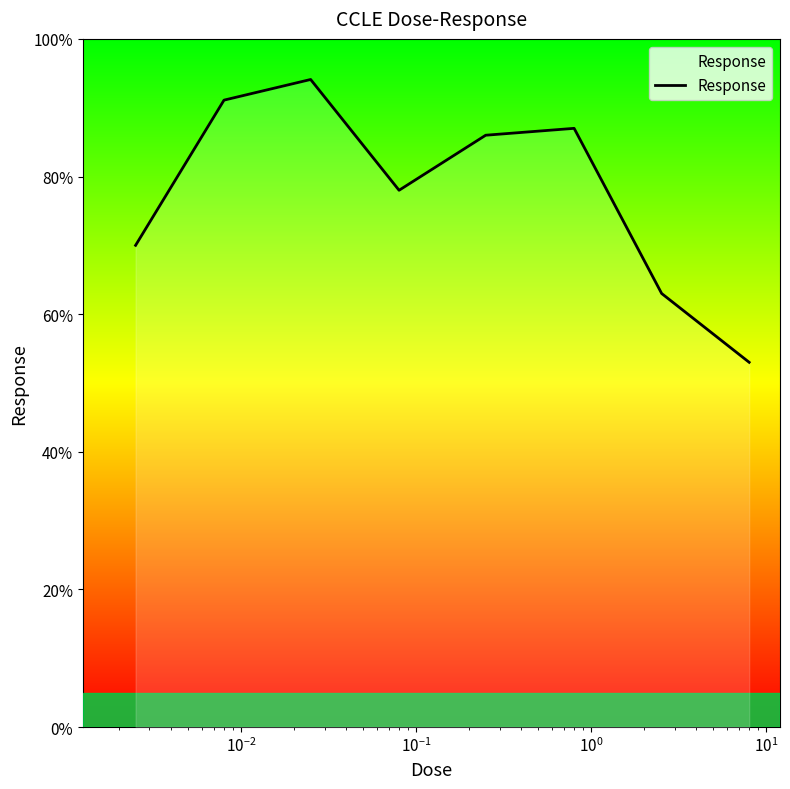

What is the sum of all values?

622.2